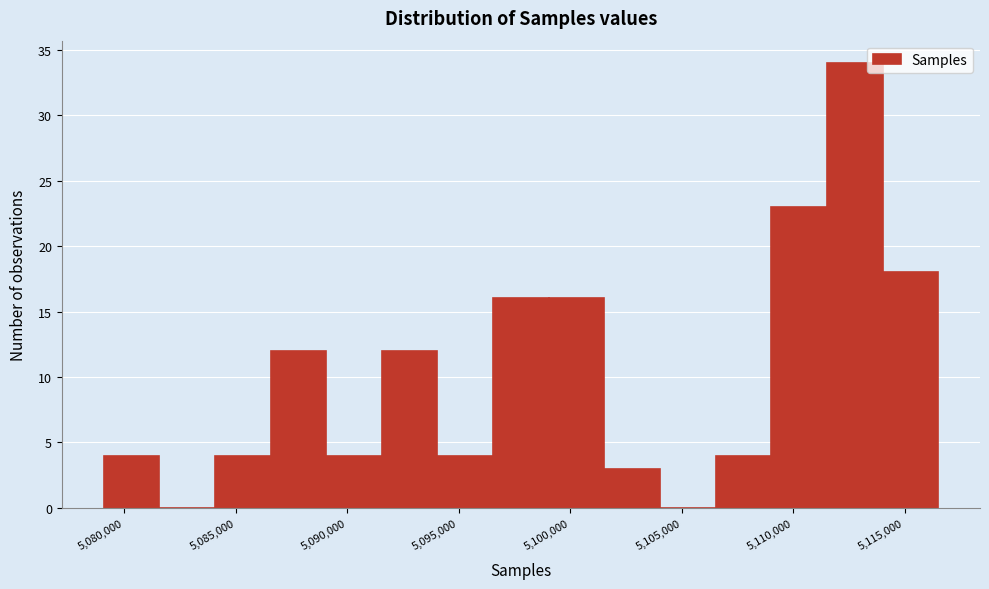

Reading left to right, transcribe this chart: for each bar, give the range it covers on the x-axis and its height. Neither the bar edges nor the heights are printed on the chart, so give them approximately, as read against the axes.

5079000 to 5081500: 4
5081500 to 5084000: 0
5084000 to 5086500: 4
5086500 to 5089000: 12
5089000 to 5091500: 4
5091500 to 5094000: 12
5094000 to 5096500: 4
5096500 to 5099000: 16
5099000 to 5101500: 16
5101500 to 5104000: 3
5104000 to 5106500: 0
5106500 to 5109000: 4
5109000 to 5111500: 23
5111500 to 5114000: 34
5114000 to 5116500: 18